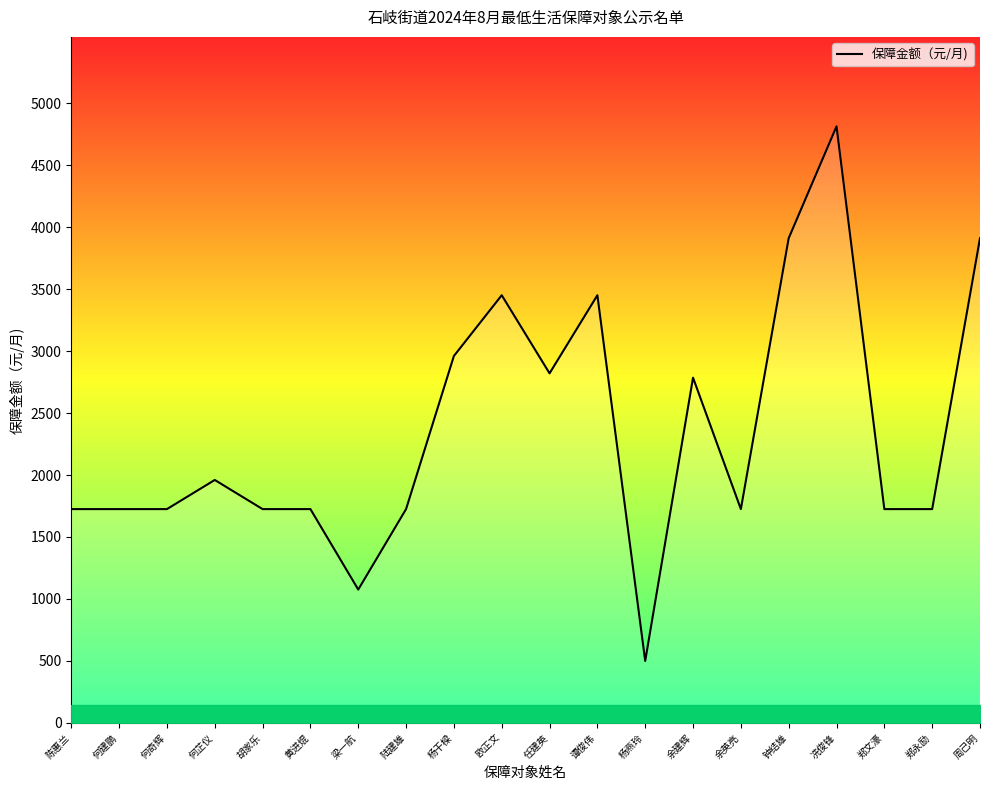

Approximately how many times larger is the value at 黄进焜 compared to 郑文濠?

1.0